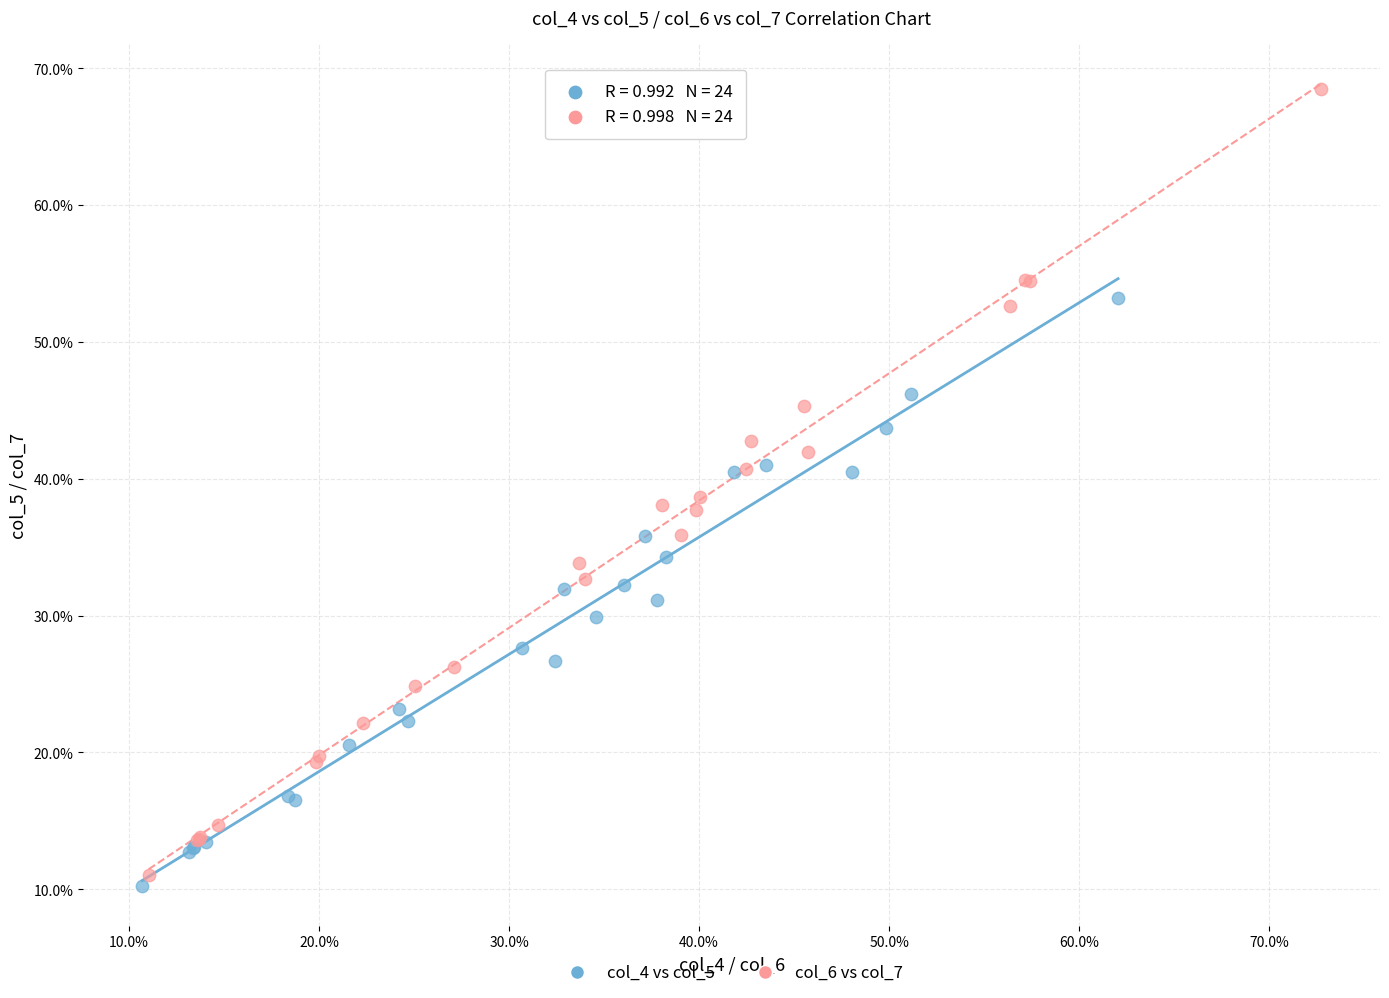

Which series has the largest Y range (max minus min)?

col_6 vs col_7